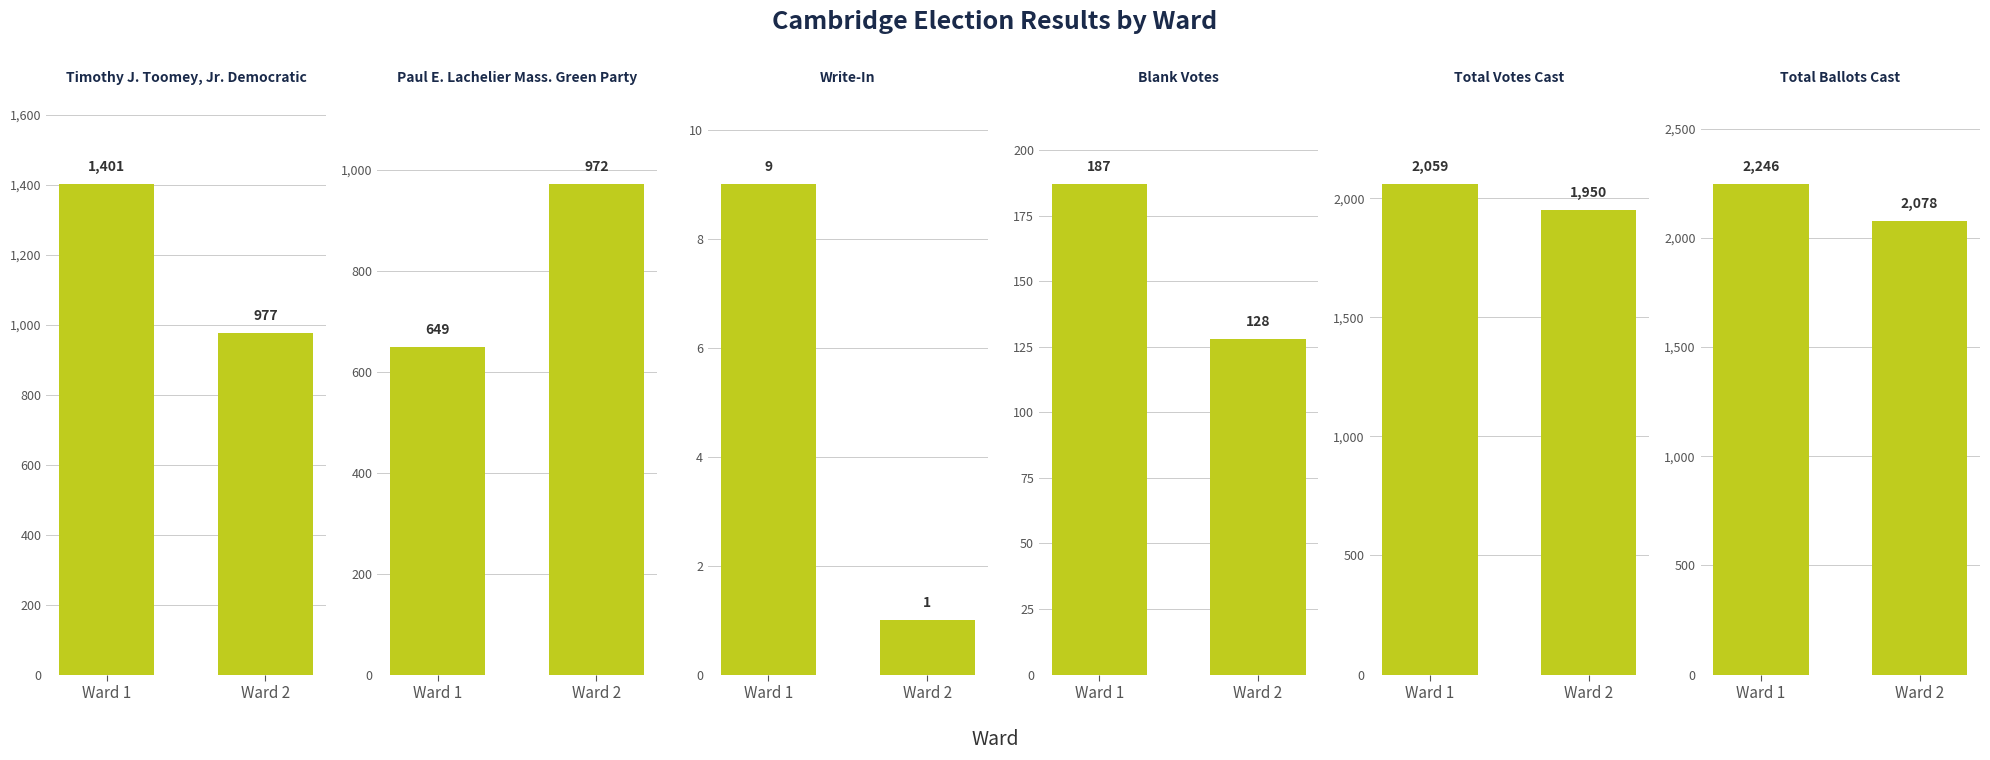

At which category is the sum across all series the highest?

Ward 1